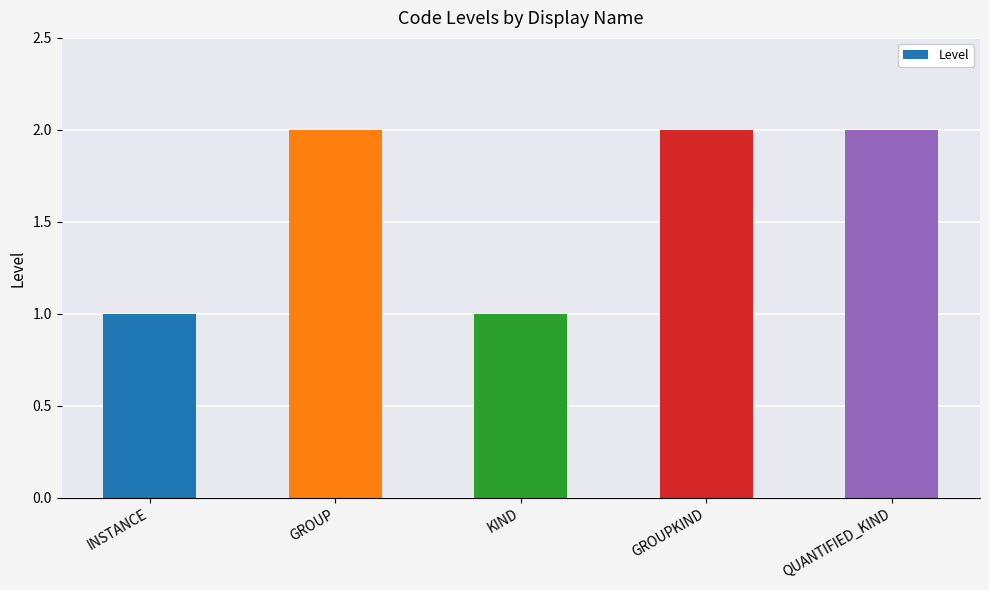

What position from the left is GROUP?

2